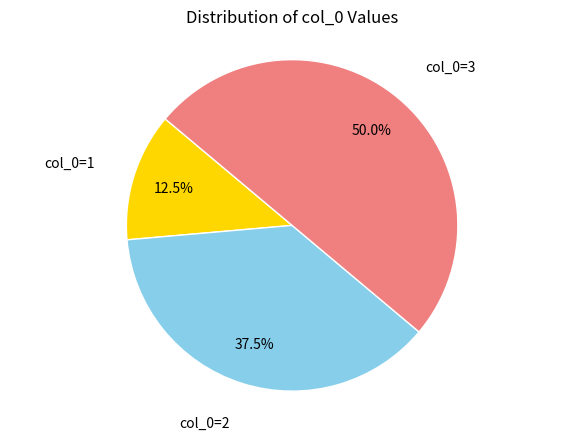

Is there a majority slice in this chart?

No